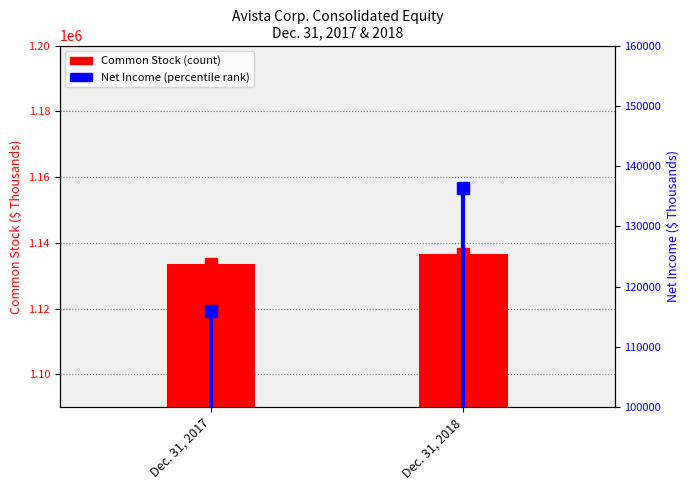

What is the greatest value displayed?

1136491